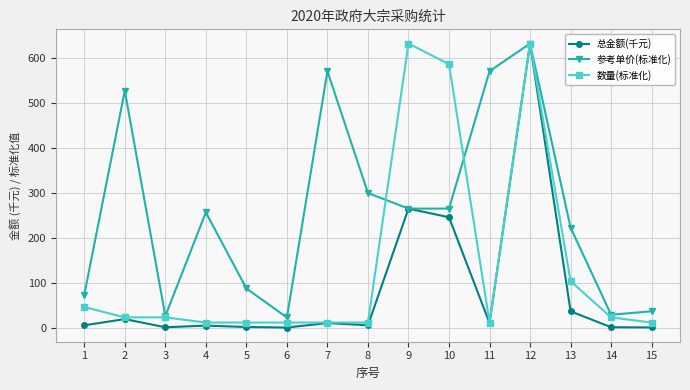

Which series has the largest total across all categories?

参考单价(标准化)